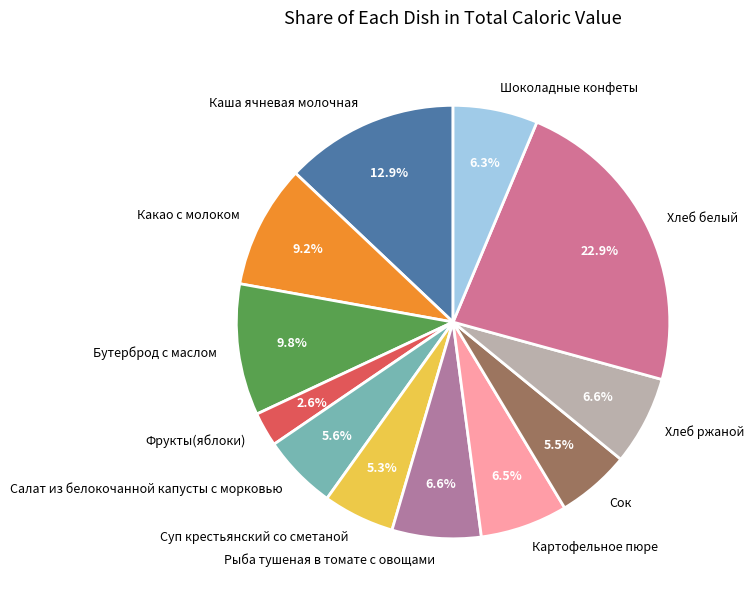

Is there any slice that represents more than half of the pie?

No